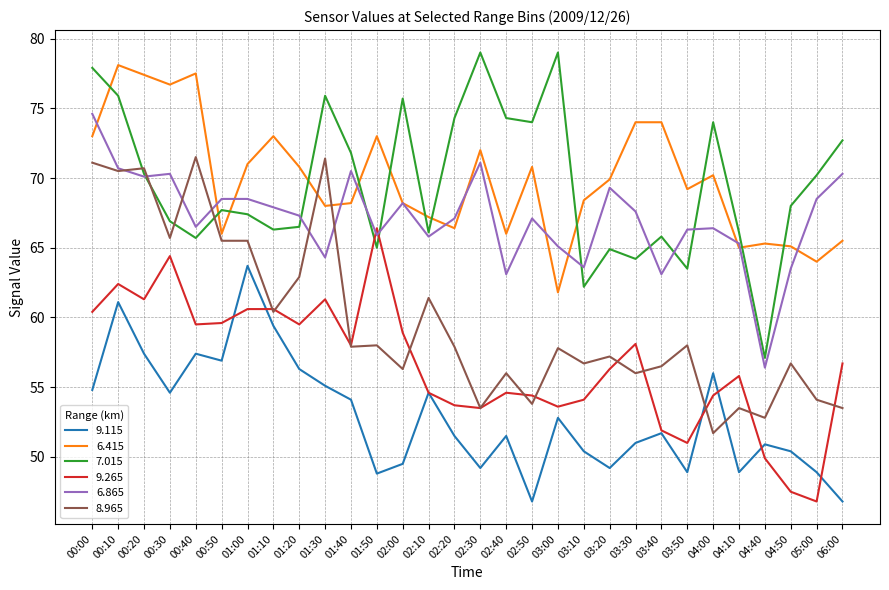

What is the lowest value of the 6.865 series?

56.4